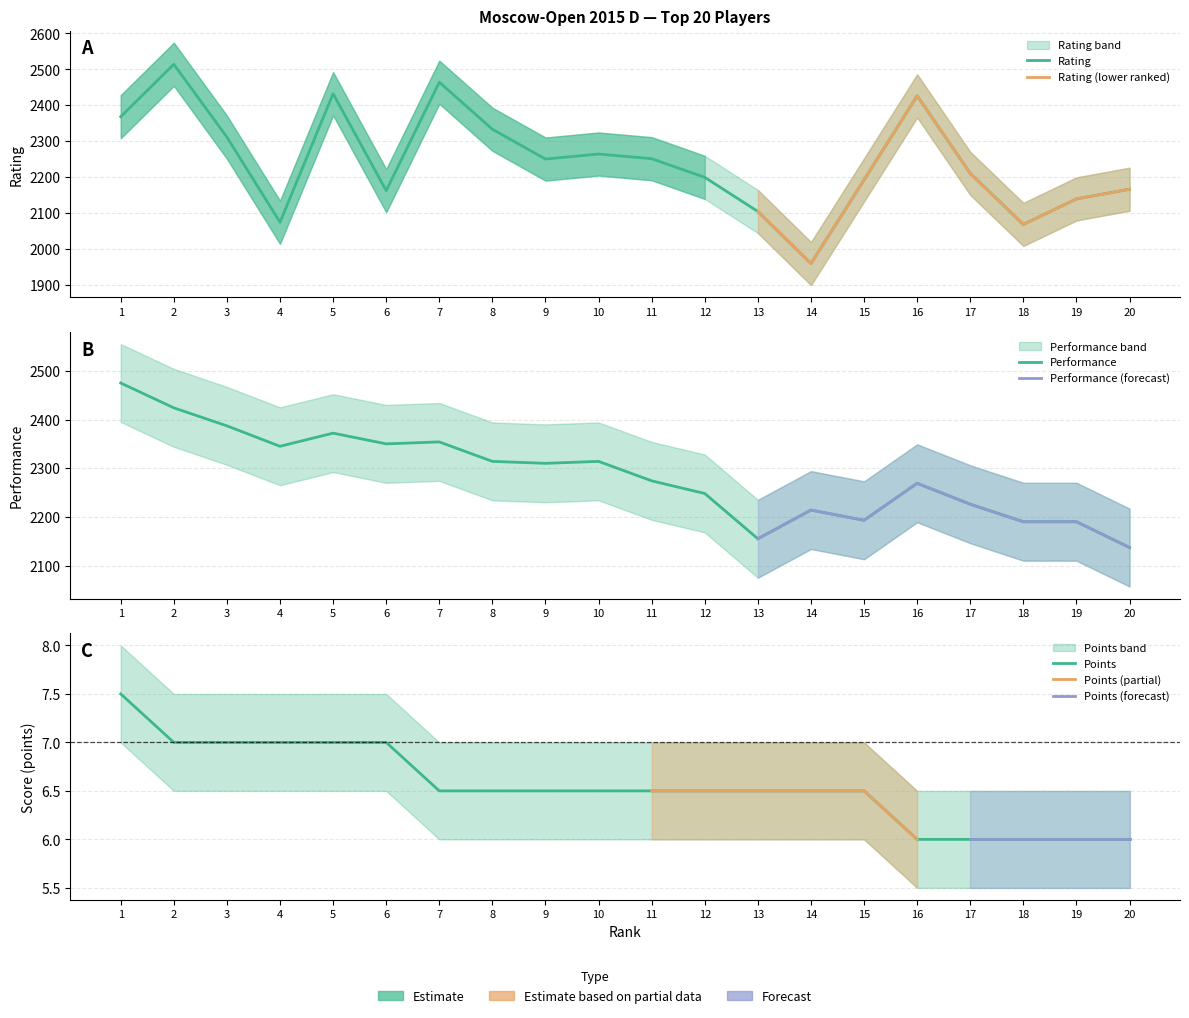

Where does the Performance series first go above 2310?

1